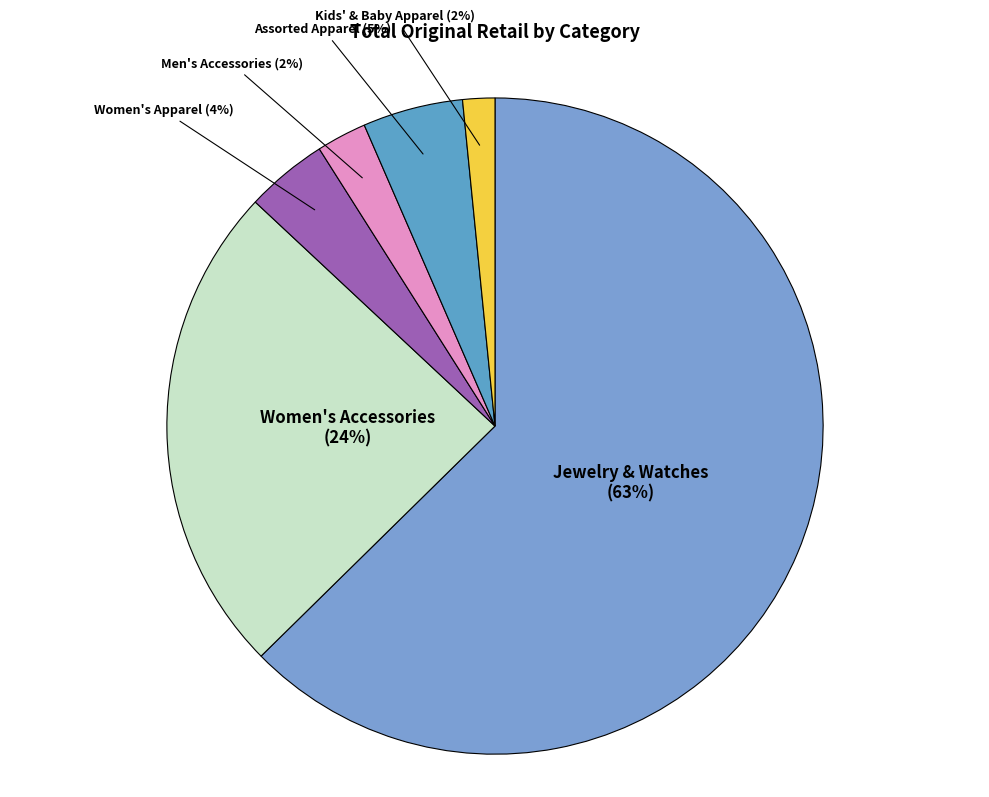

Is the sum of Women's Apparel and Assorted Apparel greater than half?

No